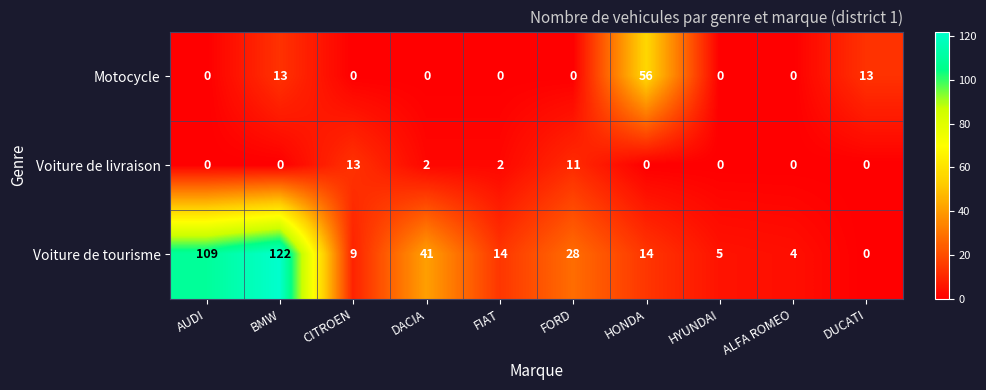

Count the Voiture de livraison values in the range 0 to 2.

8